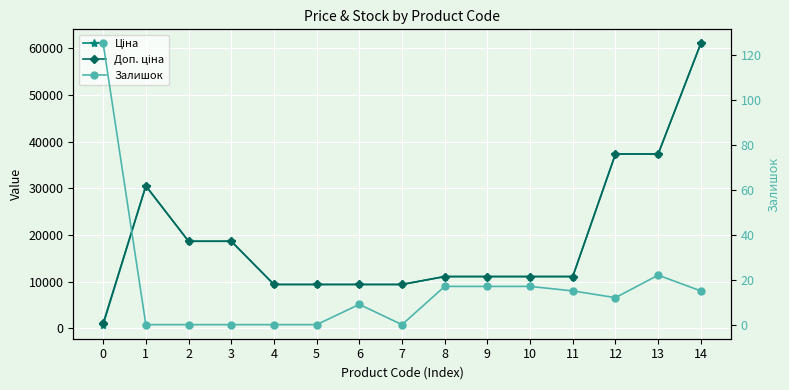

The Залишок series shows 6.5 at 14. True or false?

False